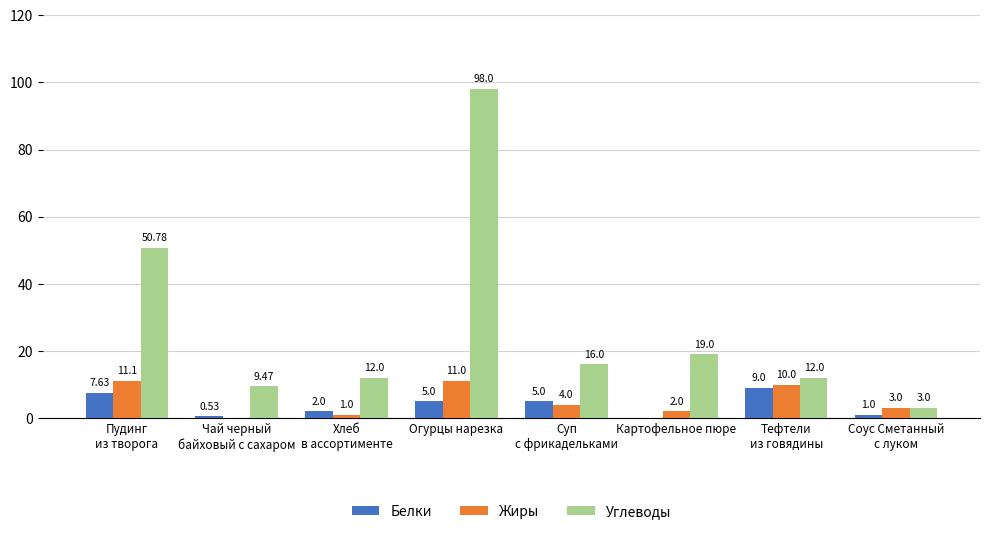

The value of Жиры at Огурцы нарезка is 11.0. True or false?

True